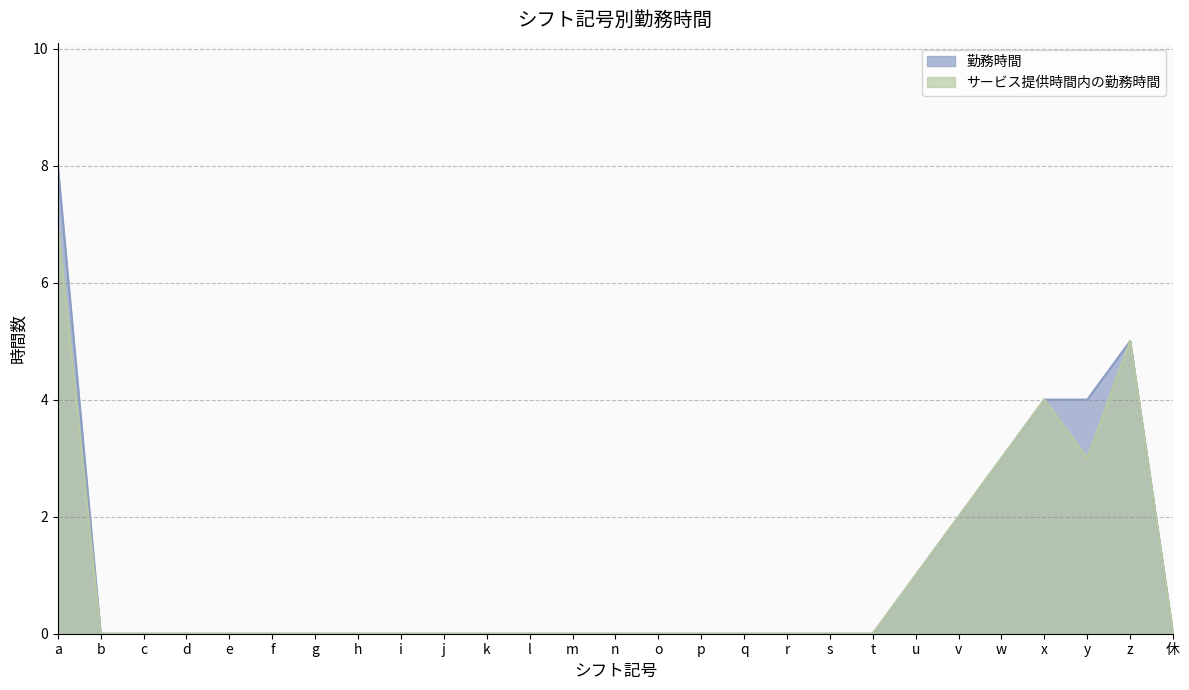

What is the difference between the 勤務時間 values at j and a?

8